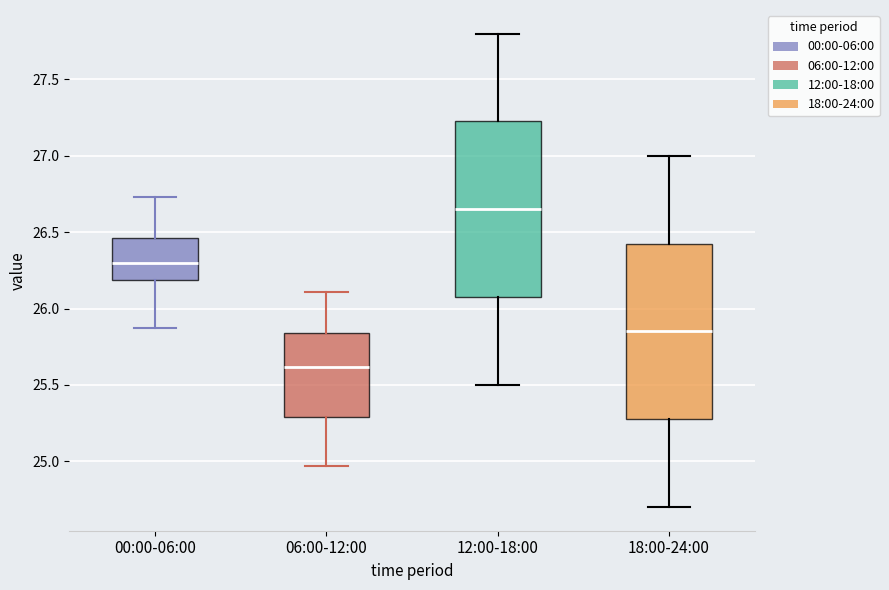

Which box has the lowest median line?

06:00-12:00